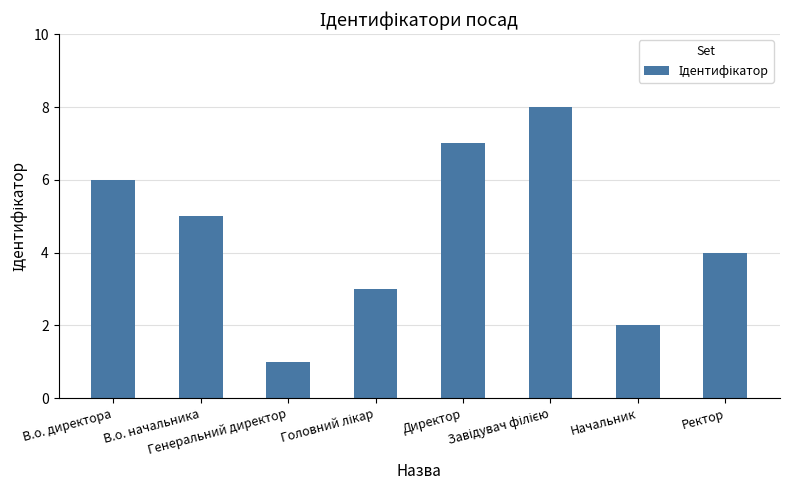

What is the greatest value displayed?

8